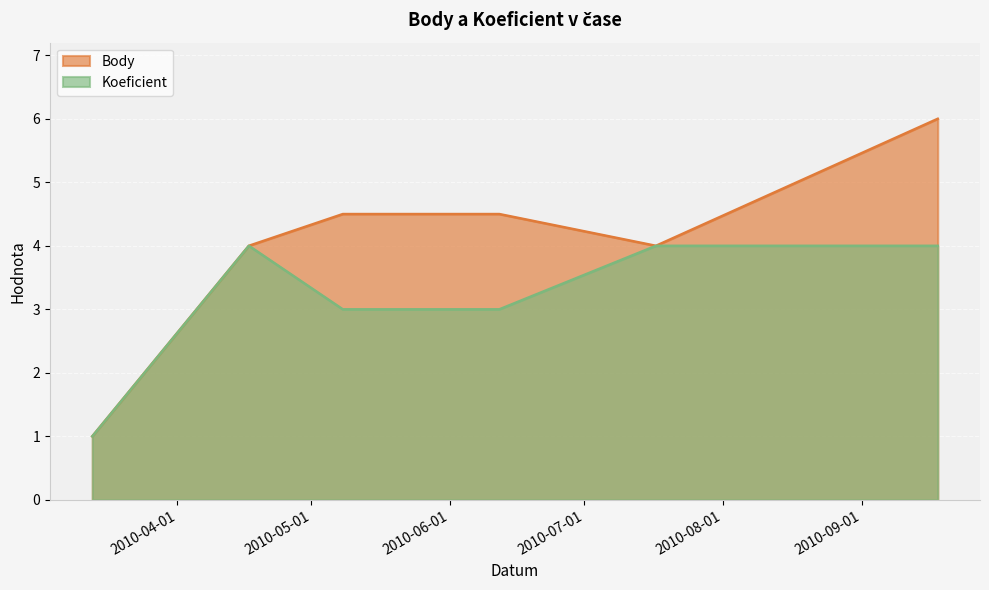

How many series are shown in this chart?

2